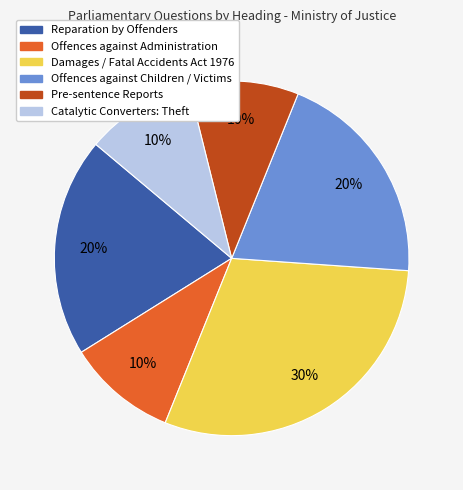

To the nearest percent, what is the average slice percentage?

17%